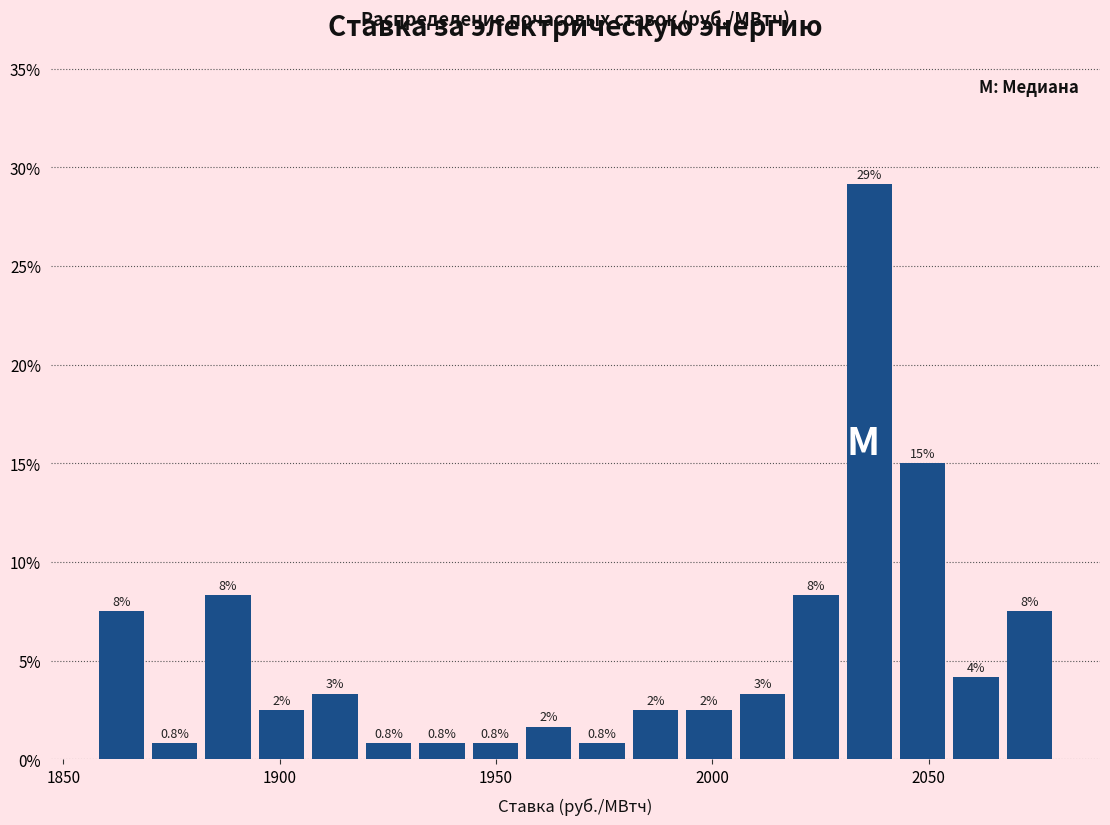

Read against the x-axis, roughly where is the centre of the tallest bar?

2035